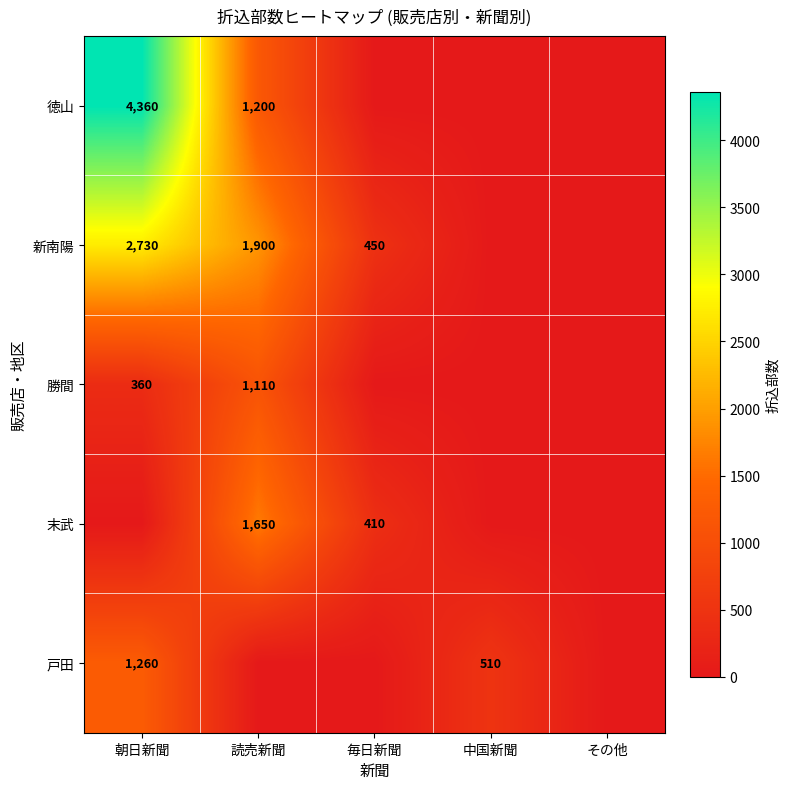

The value of 勝間 at 読売新聞 is 232. True or false?

False